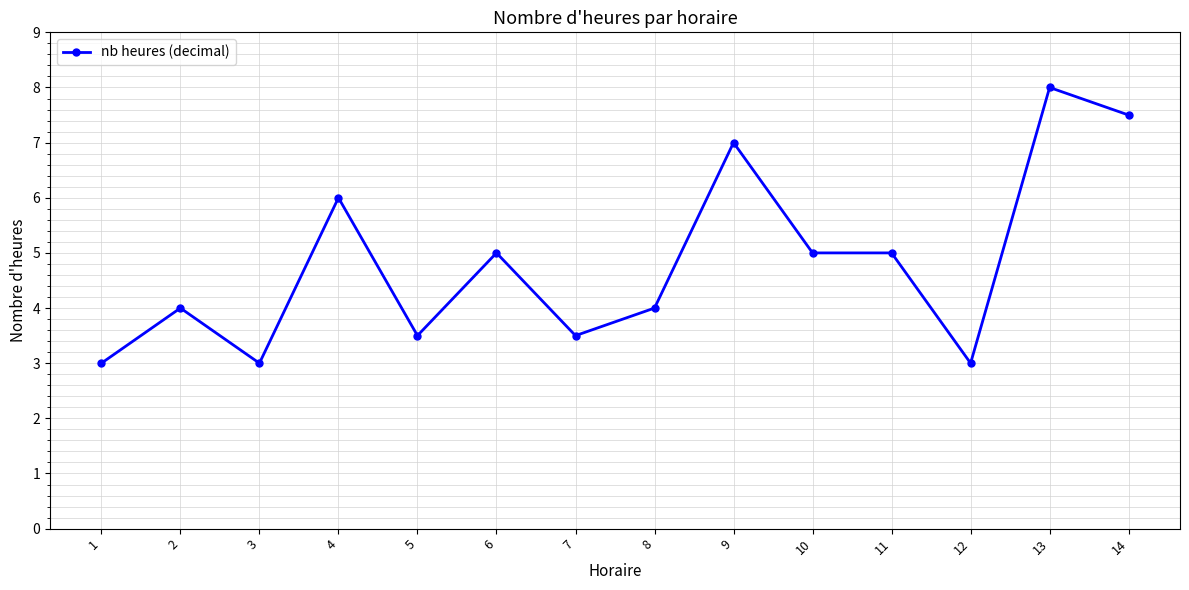

True or false: the data shows 7.0 at 9.

True